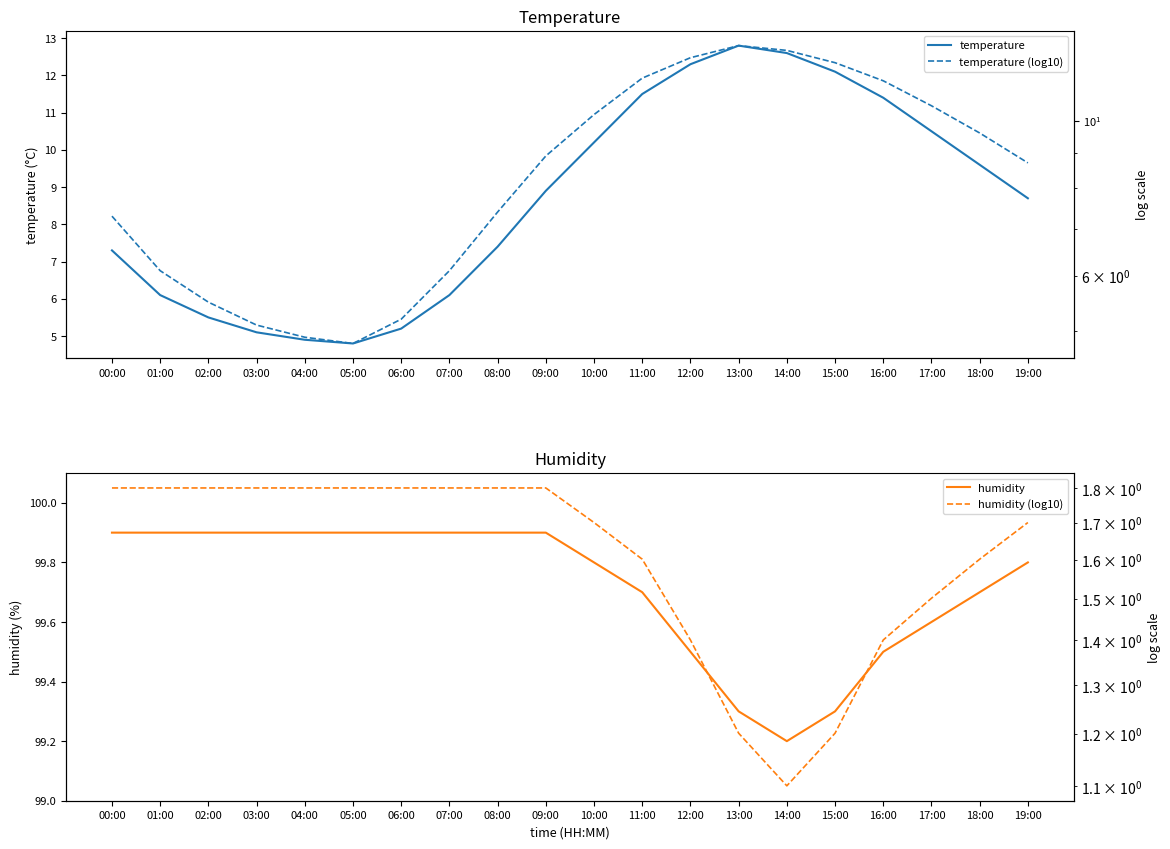

True or false: humidity has a value of 99.6 at 17:00.

True